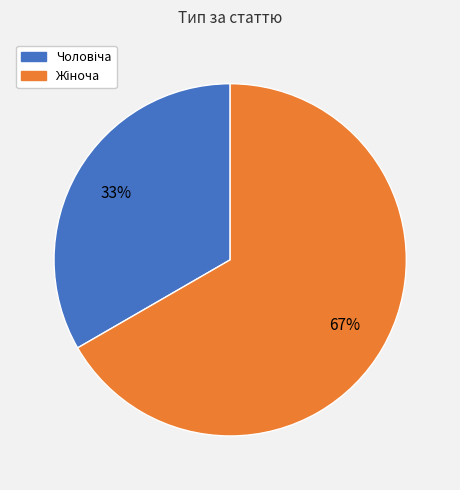

How many slices are in this pie chart?

2